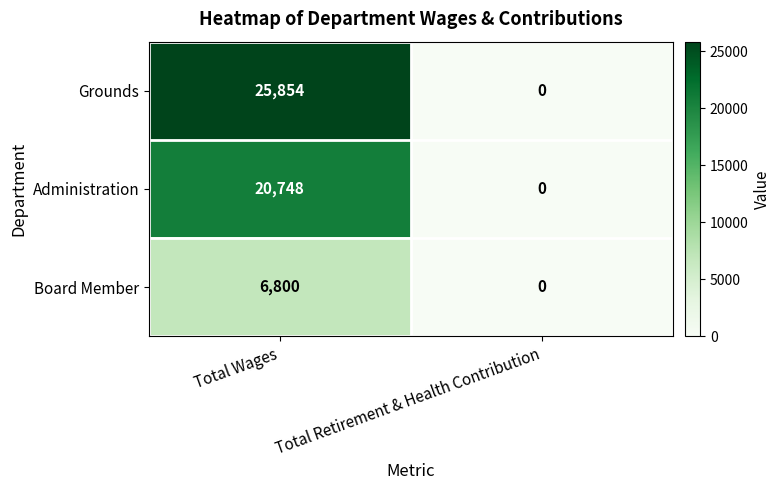

What value does the Administration series have at Total Wages, to the nearest 10?

20750